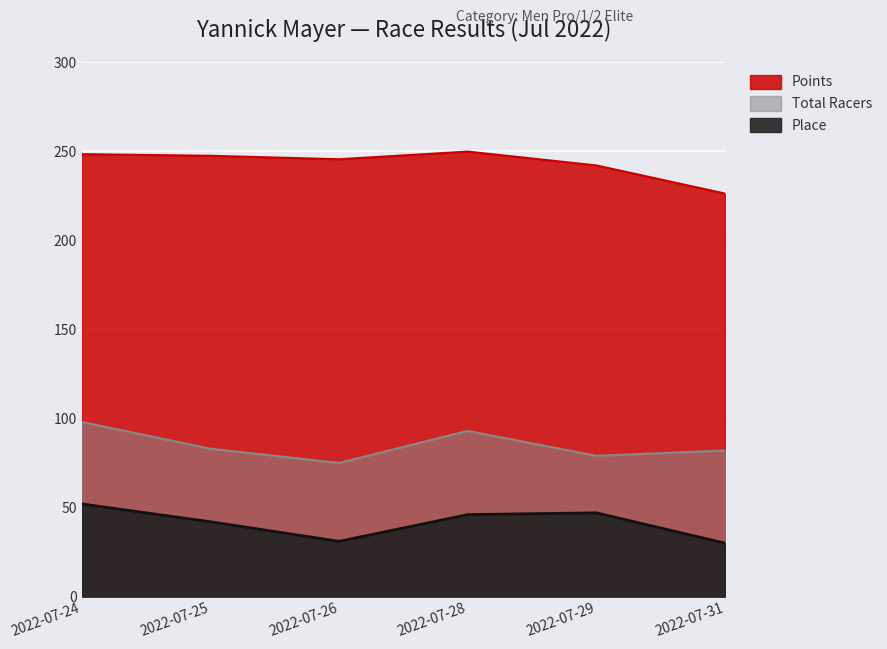

Is it true that Points equals 108.6 at 2022-07-28?

False